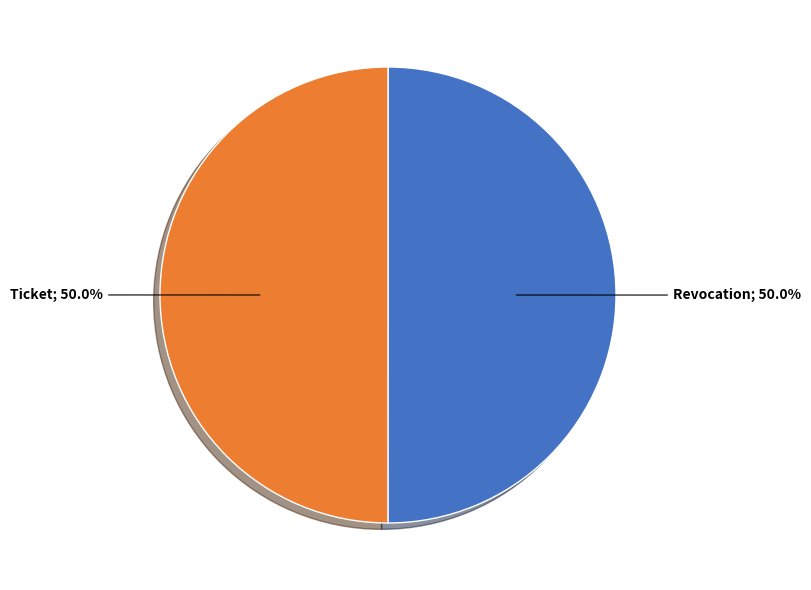

Which category accounts for the majority?

Revocation